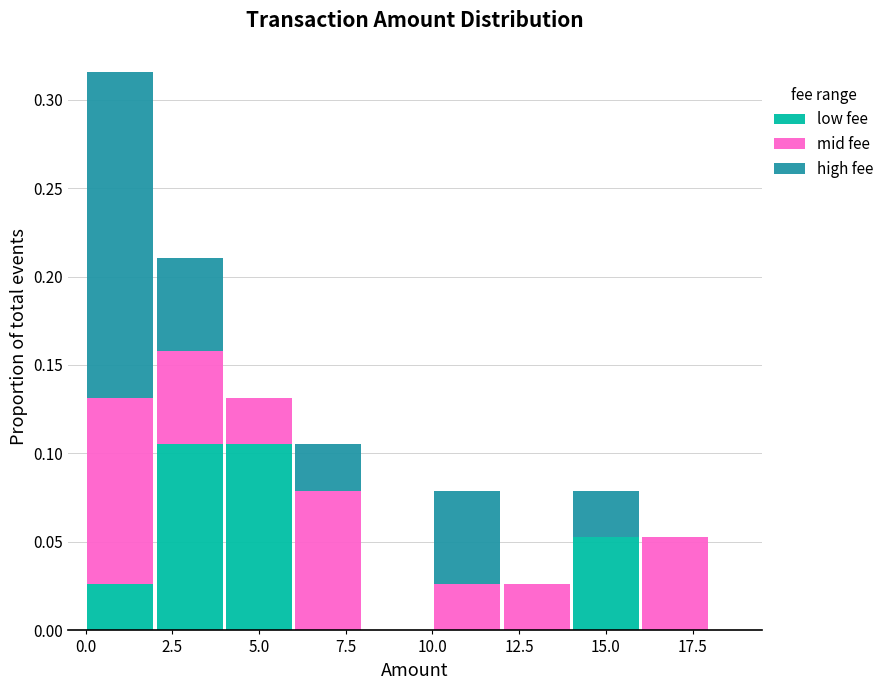

Reading left to right, transcribe this chart: for each stacked bar, give the range it covers on the x-axis and its total height. The values are not printed on the chart, so give them approximately, as read against the axis.

0 to 2: 0.315
2 to 4: 0.210
4 to 6: 0.130
6 to 8: 0.105
8 to 10: 0
10 to 12: 0.080
12 to 14: 0.025
14 to 16: 0.080
16 to 18: 0.055